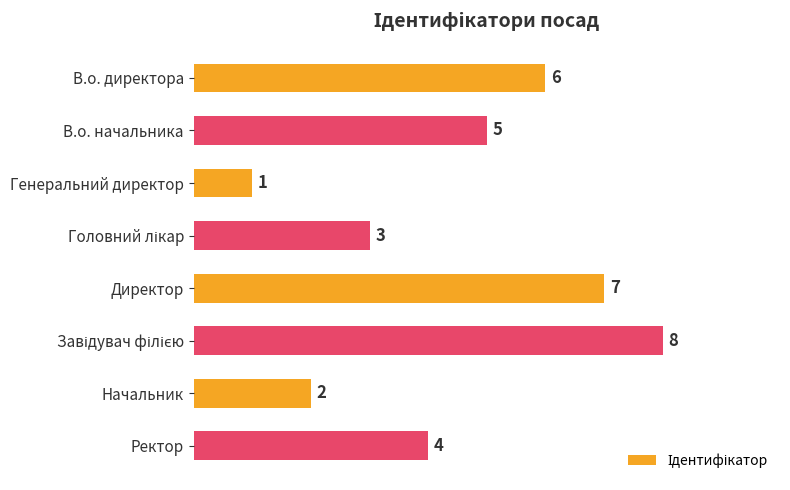

What is the minimum value shown in the chart?

1